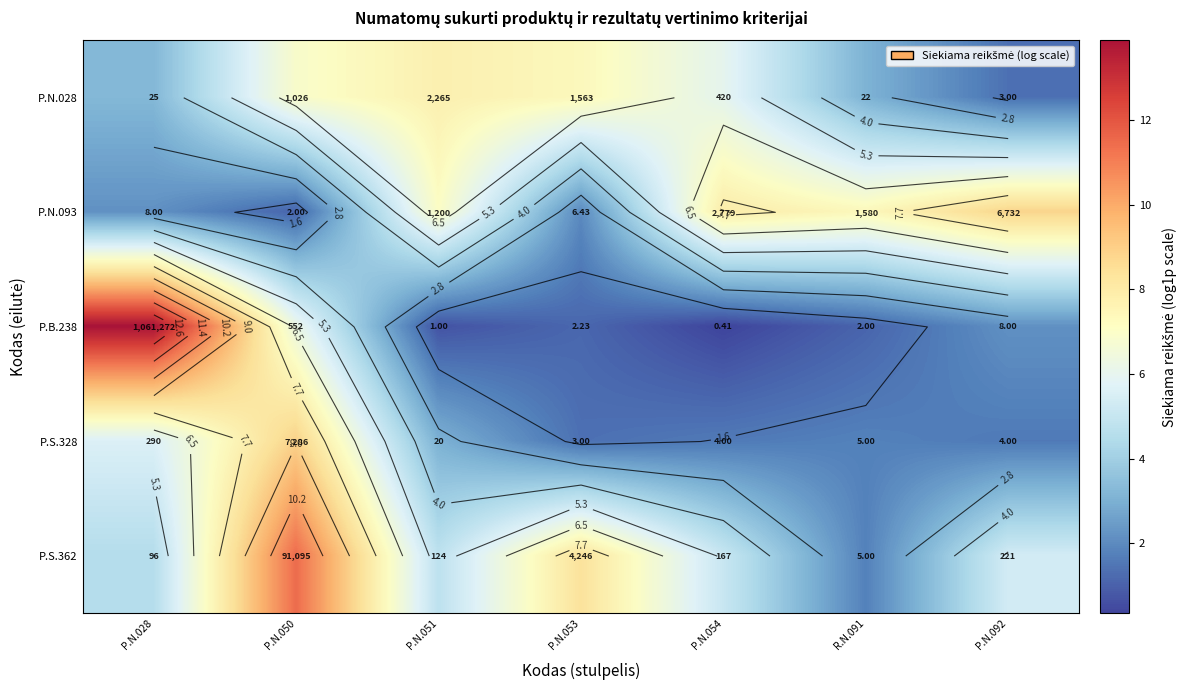

At how many categories does at least one series exceed 3?

7